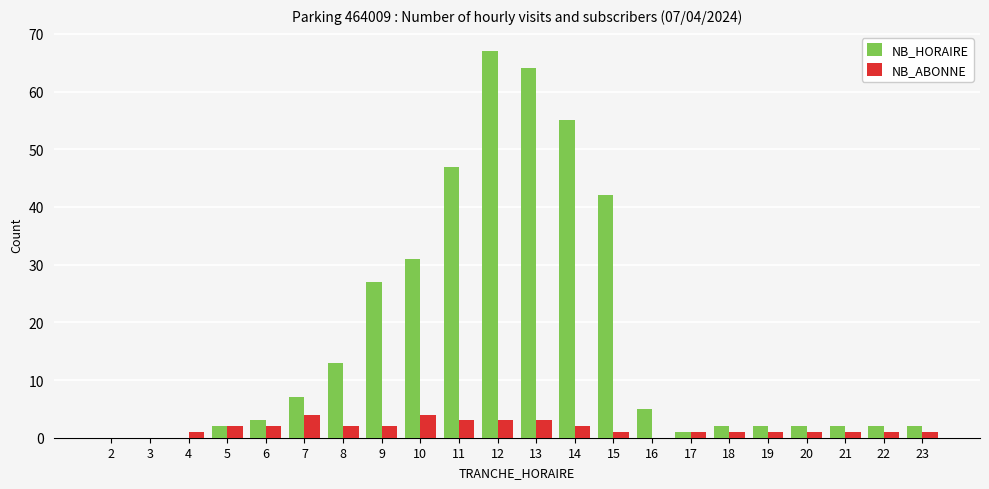

What is the maximum value shown in the chart?

67